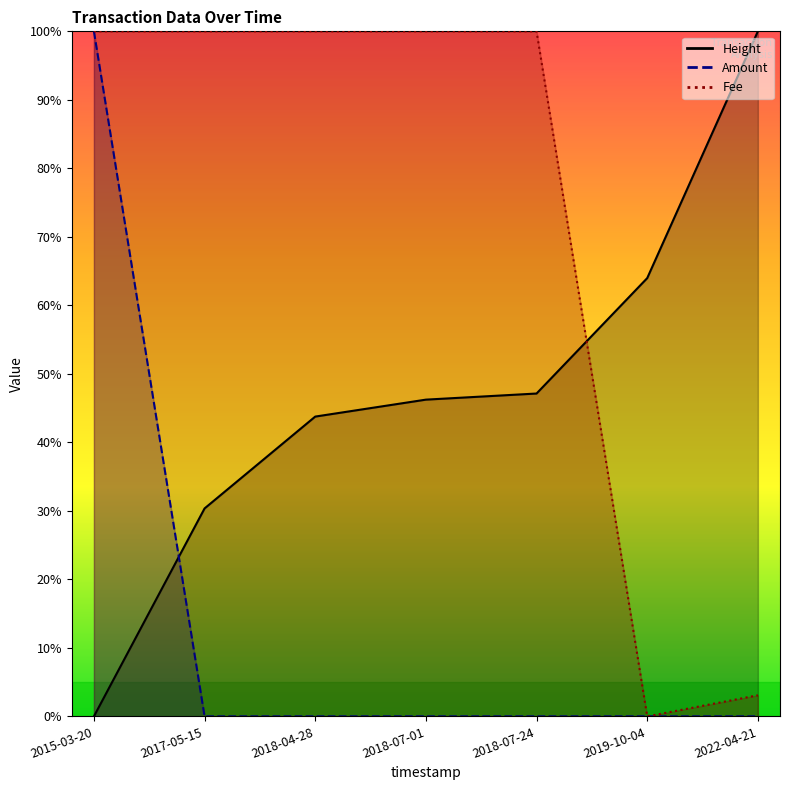

List the labels in order of Height value, smallest first.

2015-03-20, 2017-05-15, 2018-04-28, 2018-07-01, 2018-07-24, 2019-10-04, 2022-04-21